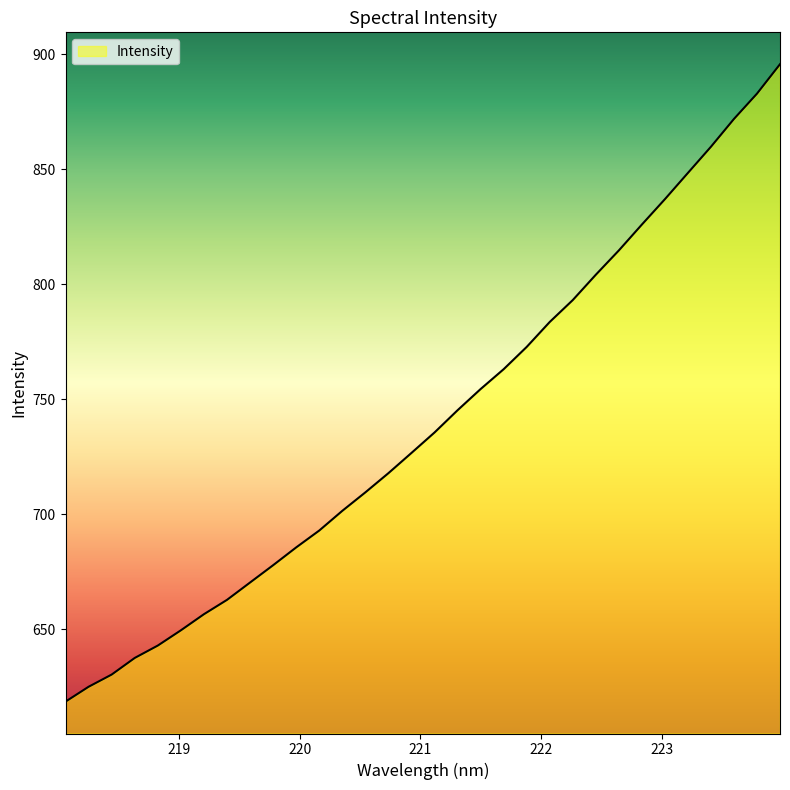

What is the difference between the maximum and minimum values?

277.1